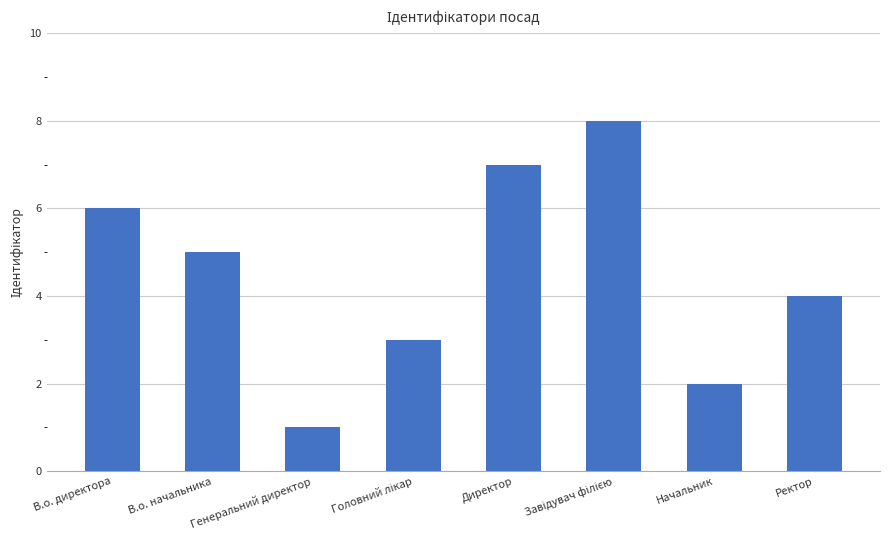

What is the label of the 4th bar from the right?

Директор